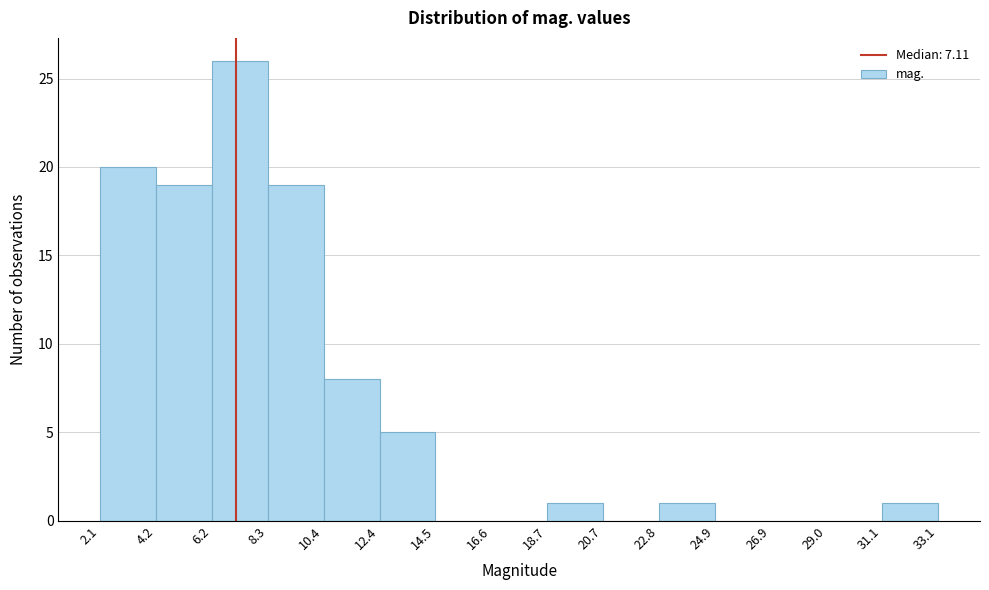

What is the height of the bar covering 6.2 to 8.3 on the x-axis? The values are not printed on the chart, so give them approximately, as read against the axis.

26